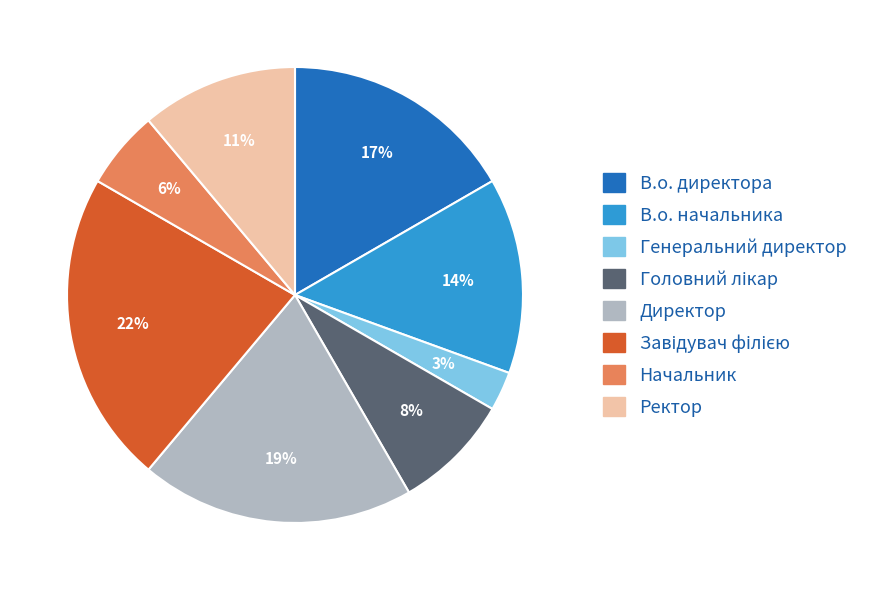

Does Начальник represent more than half of the total?

No